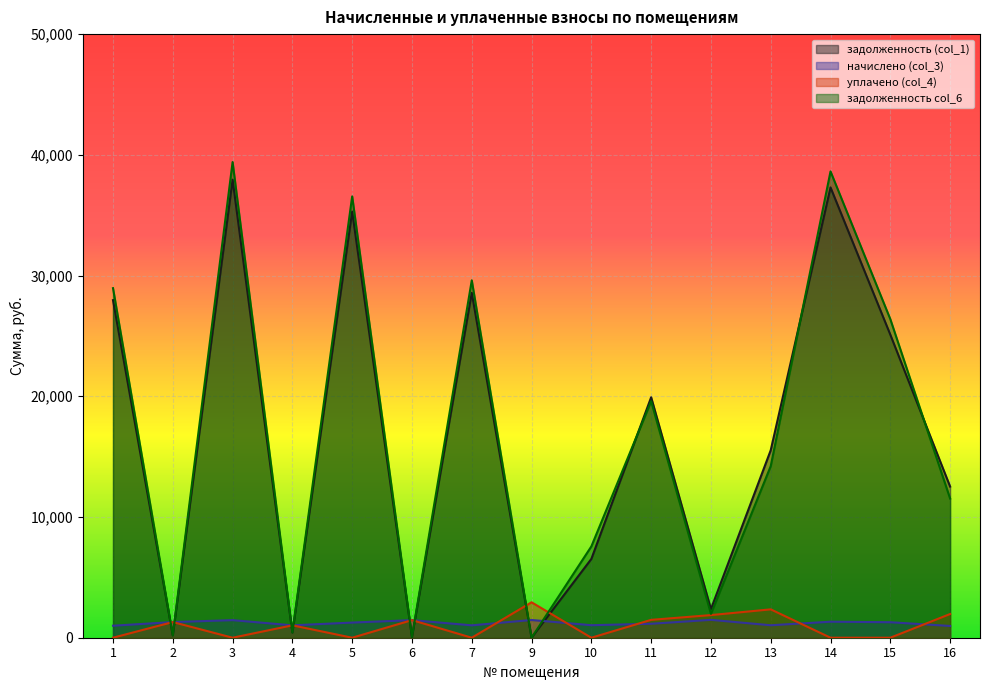

At 10, list the series in order from largest to smallest.

задолженность col_6, задолженность (col_1), начислено (col_3), уплачено (col_4)